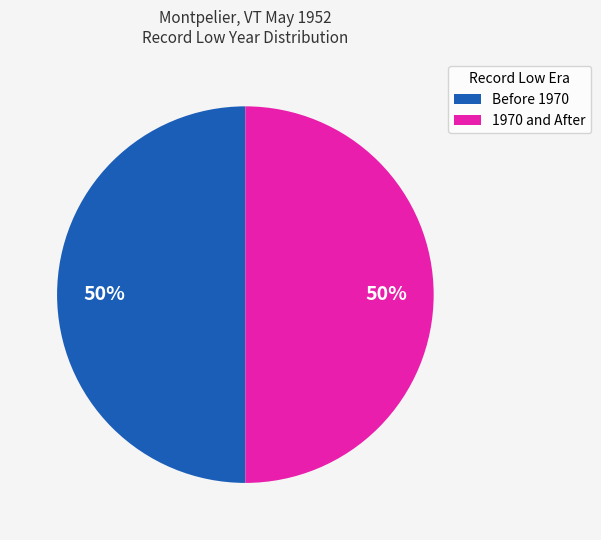

How many segments does this pie chart have?

2